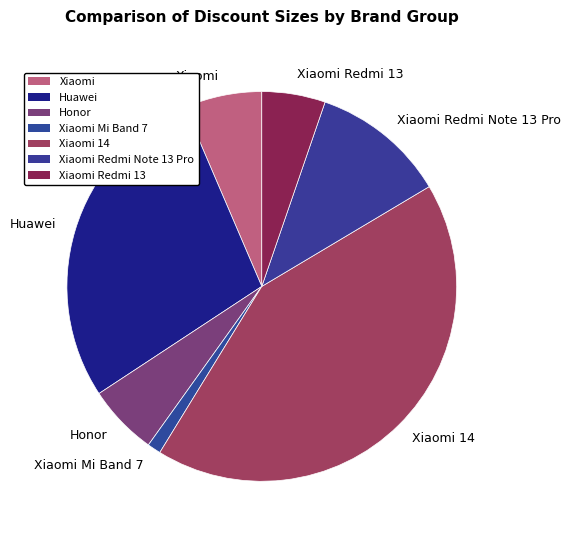

Does Xiaomi 14 represent more than half of the total?

No